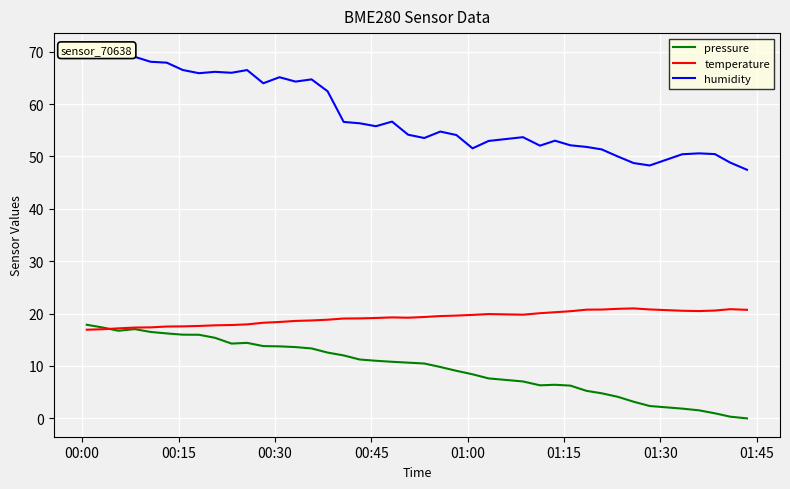

List the series in order of their peak value, highest first.

humidity, temperature, pressure